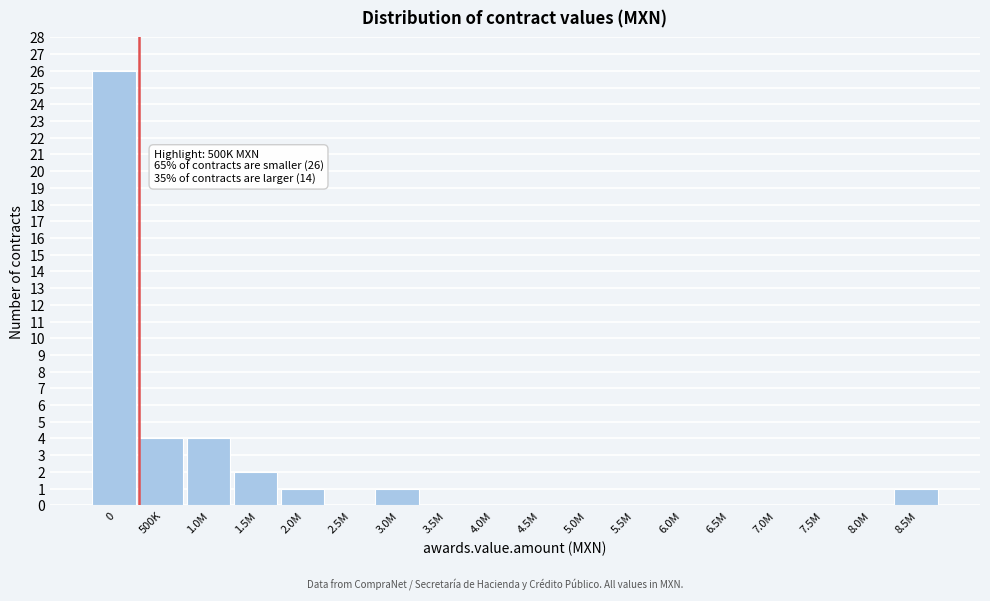

Reading left to right, list all the values displayed in this chart.

0=26	500K=4	1.0M=4	1.5M=2	2.0M=1	2.5M=0	3.0M=1	3.5M=0	4.0M=0	4.5M=0	5.0M=0	5.5M=0	6.0M=0	6.5M=0	7.0M=0	7.5M=0	8.0M=0	8.5M=1